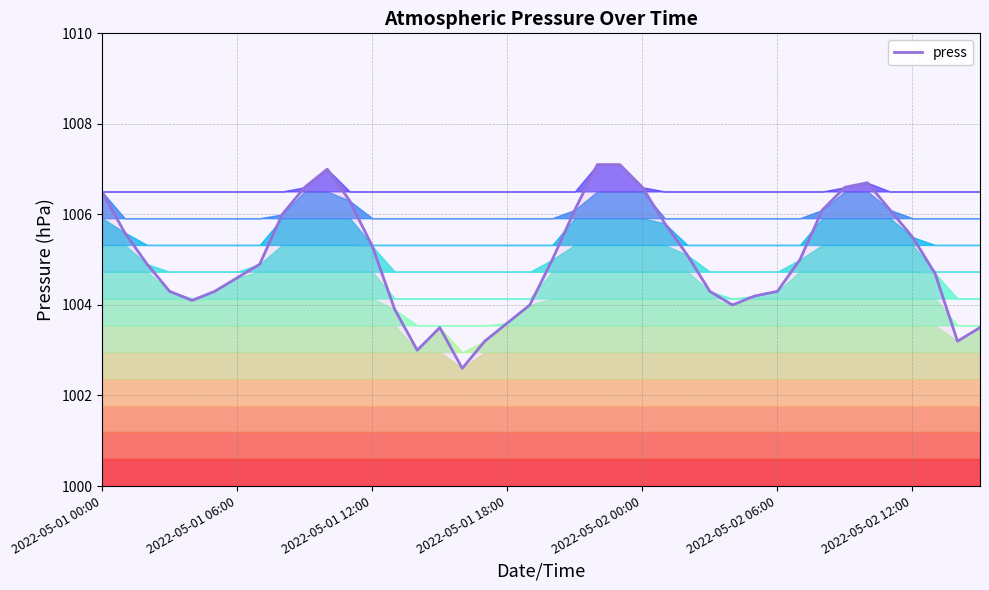

True or false: the data shows 256.2 at 2022-05-01 06:00.

False